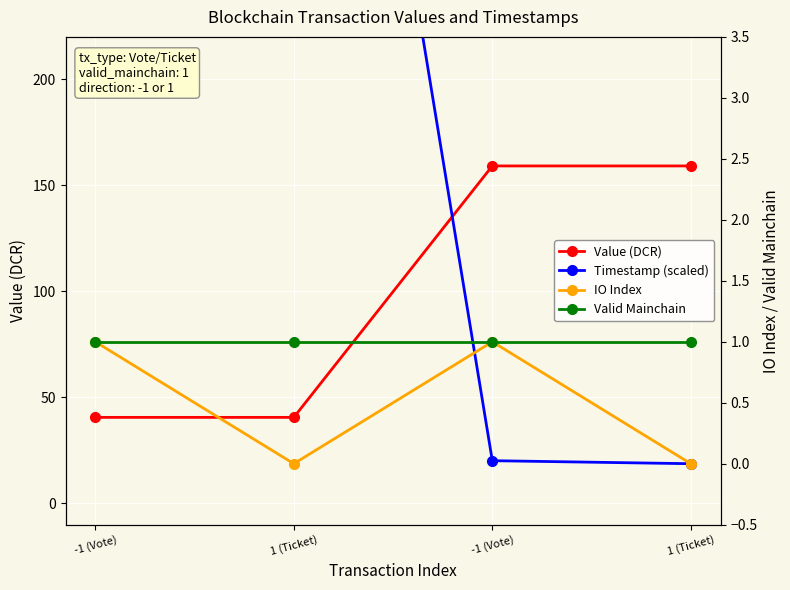

Reading left to right, extract all data points from this chart.

Value (DCR): -1 (Vote)=40.6	1 (Ticket)=40.6	-1 (Vote)=159.2	1 (Ticket)=159.2
Timestamp (scaled): -1 (Vote)=10.0	1 (Ticket)=9.9	-1 (Vote)=0.0	1 (Ticket)=0.0
IO Index: -1 (Vote)=1.0	1 (Ticket)=0.0	-1 (Vote)=1.0	1 (Ticket)=0.0
Valid Mainchain: -1 (Vote)=1.0	1 (Ticket)=1.0	-1 (Vote)=1.0	1 (Ticket)=1.0